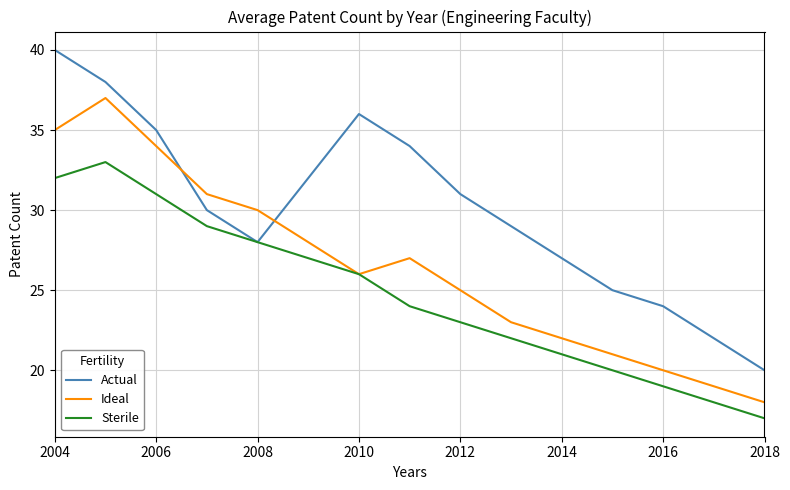

What is the highest value of the Actual series?

40